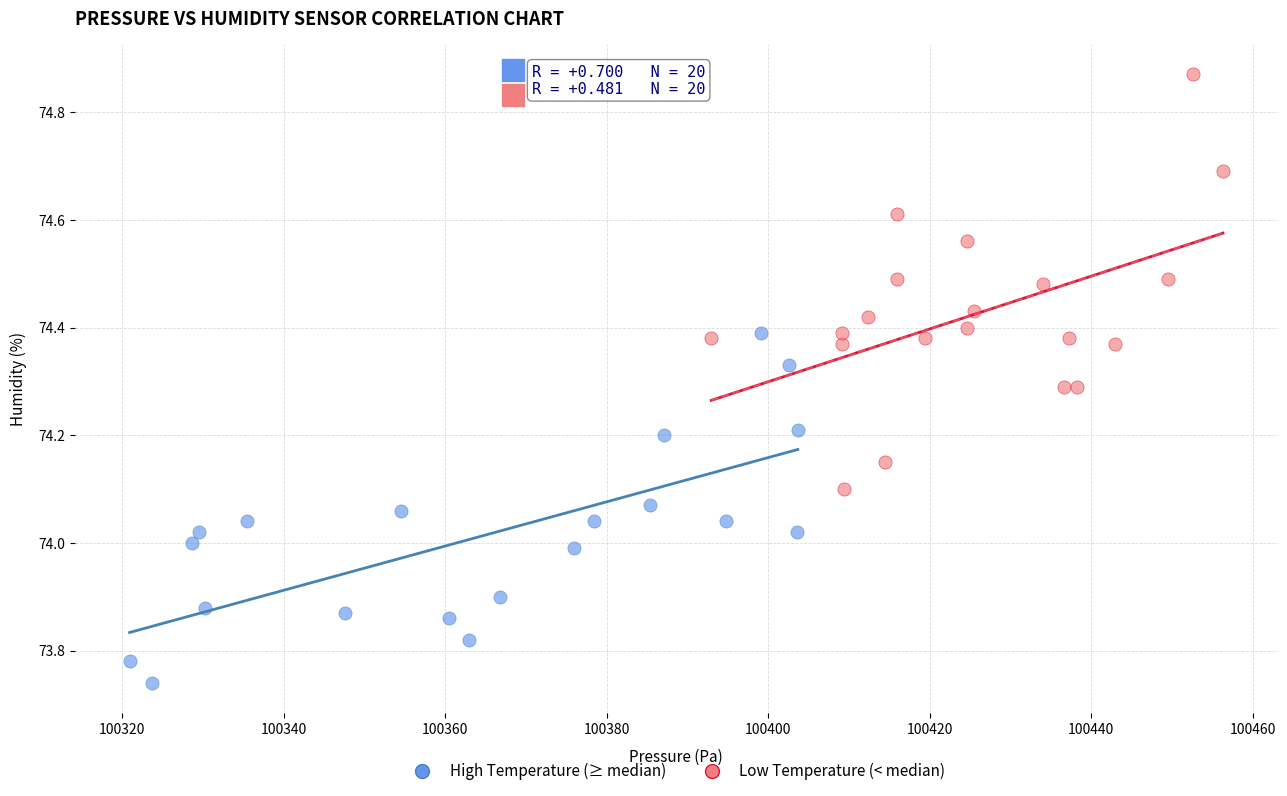

Which series contains the highest Y value?

Low Temperature (< median)